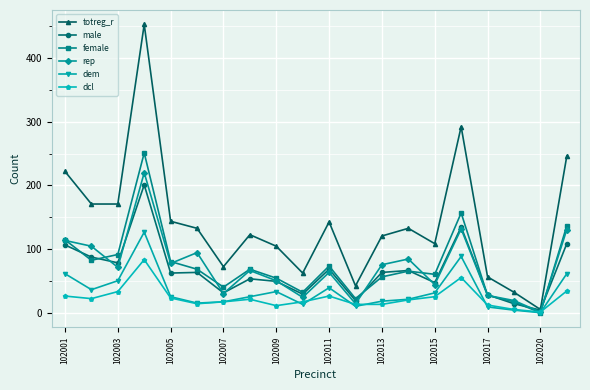

List the series in order of their peak value, lowest first.

dcl, dem, male, rep, female, totreg_r